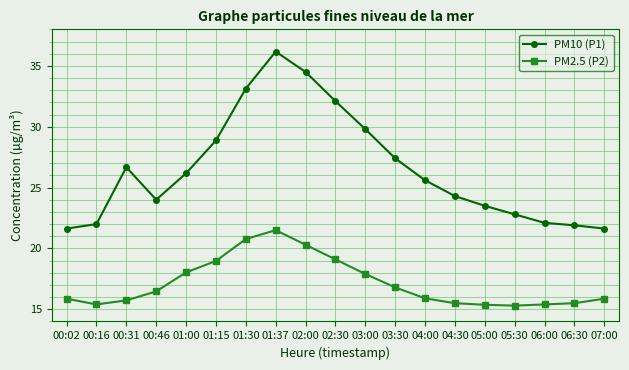

What position from the right is 06:30?

2